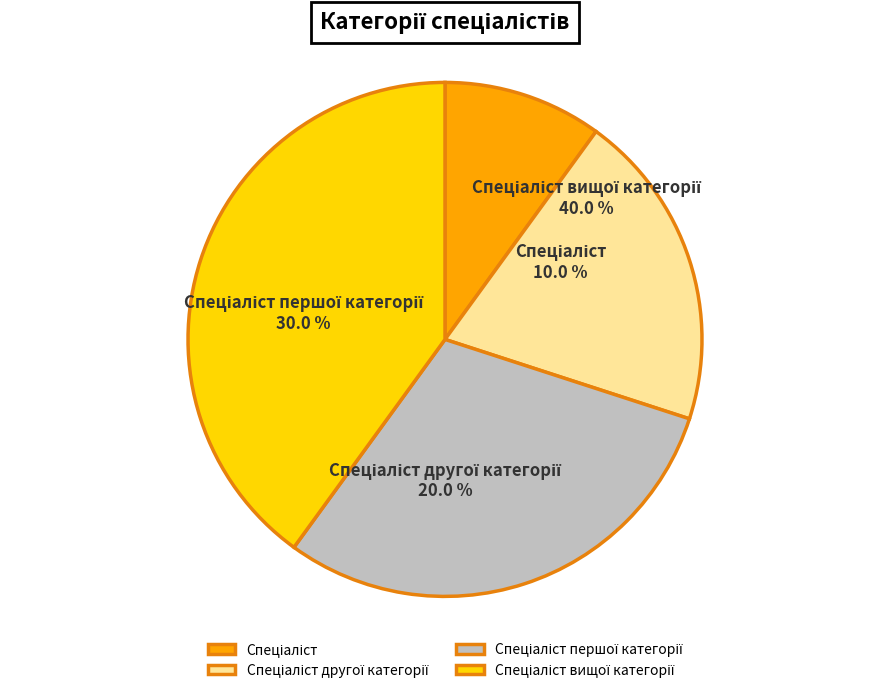

To the nearest percent, what is the difference between the Спеціаліст and Спеціаліст вищої категорії slice percentages?

30%